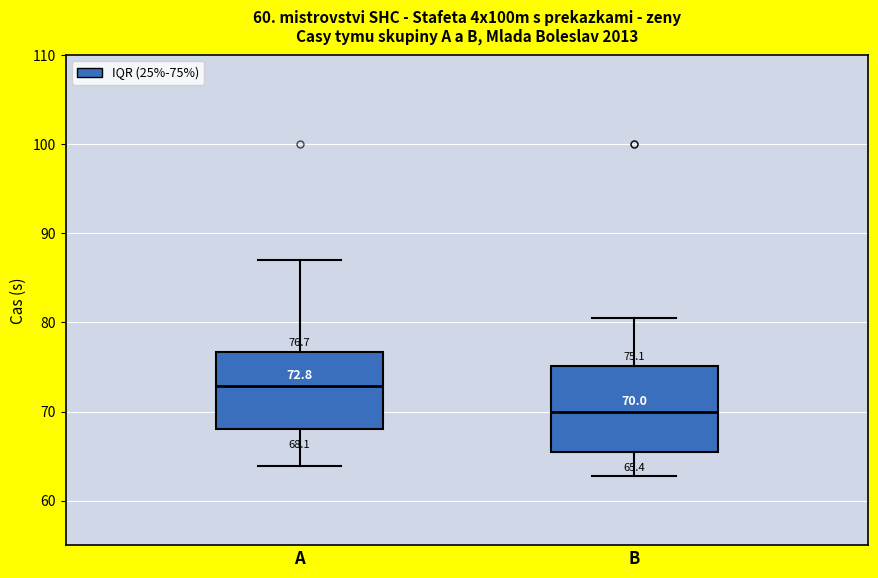

Comparing the boxes themselves (not the whiskers), which one is the tallest?

B